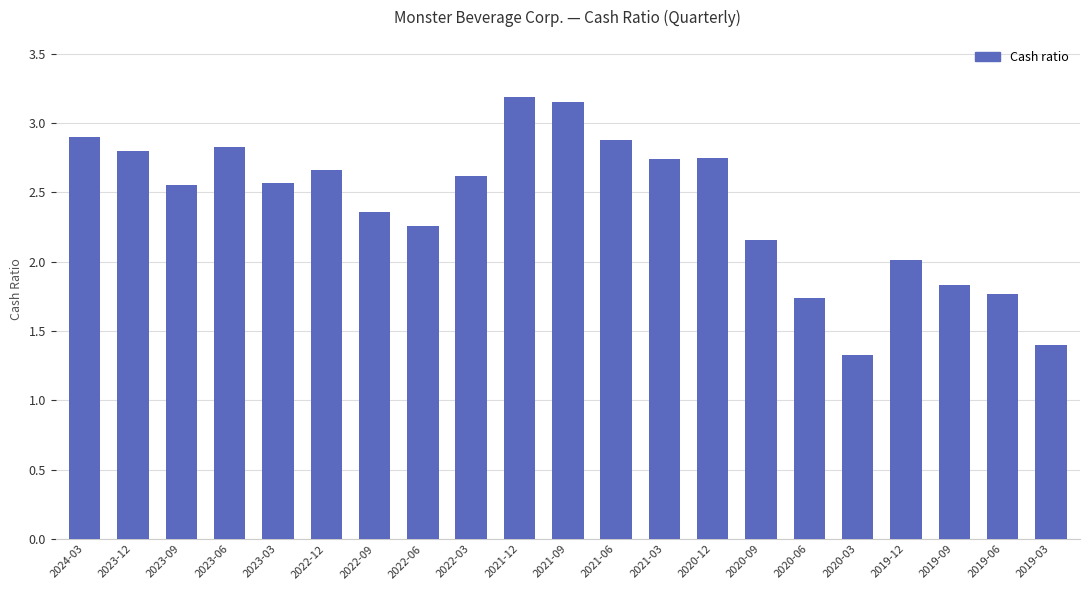

What is the label of the 21st bar from the right?

2024-03